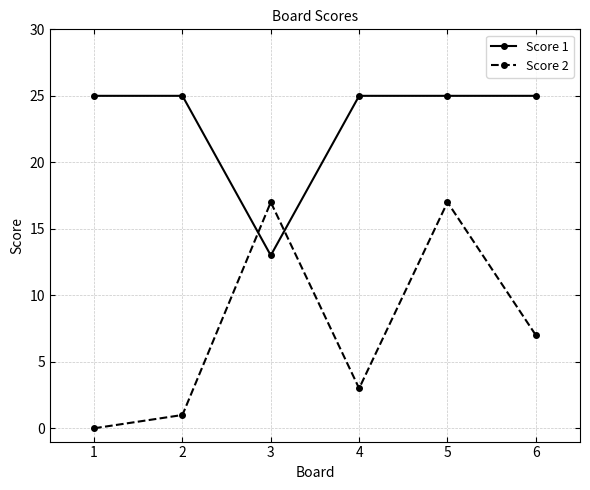

At which label is Score 2 closest to 8?

6